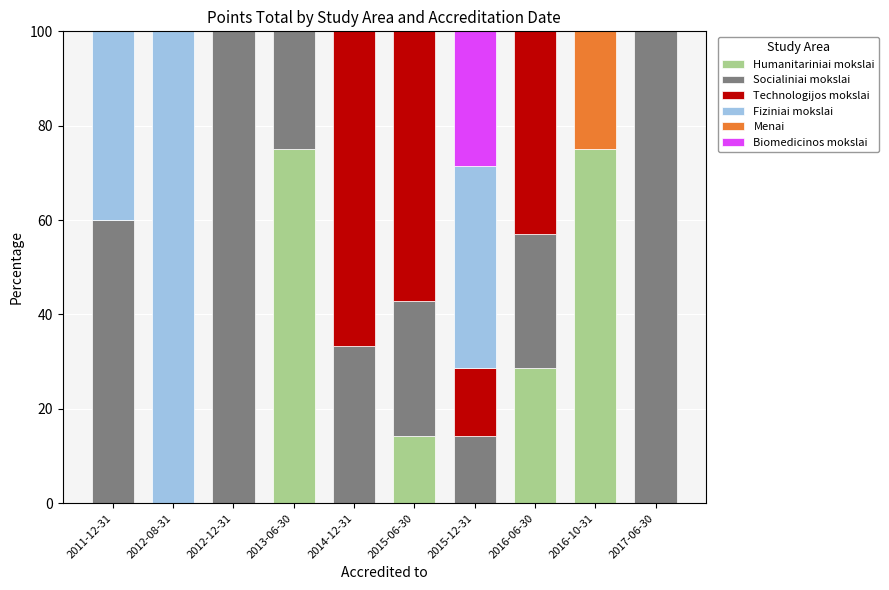

True or false: Humanitariniai mokslai has a value of 10.5 at 2016-06-30.

False